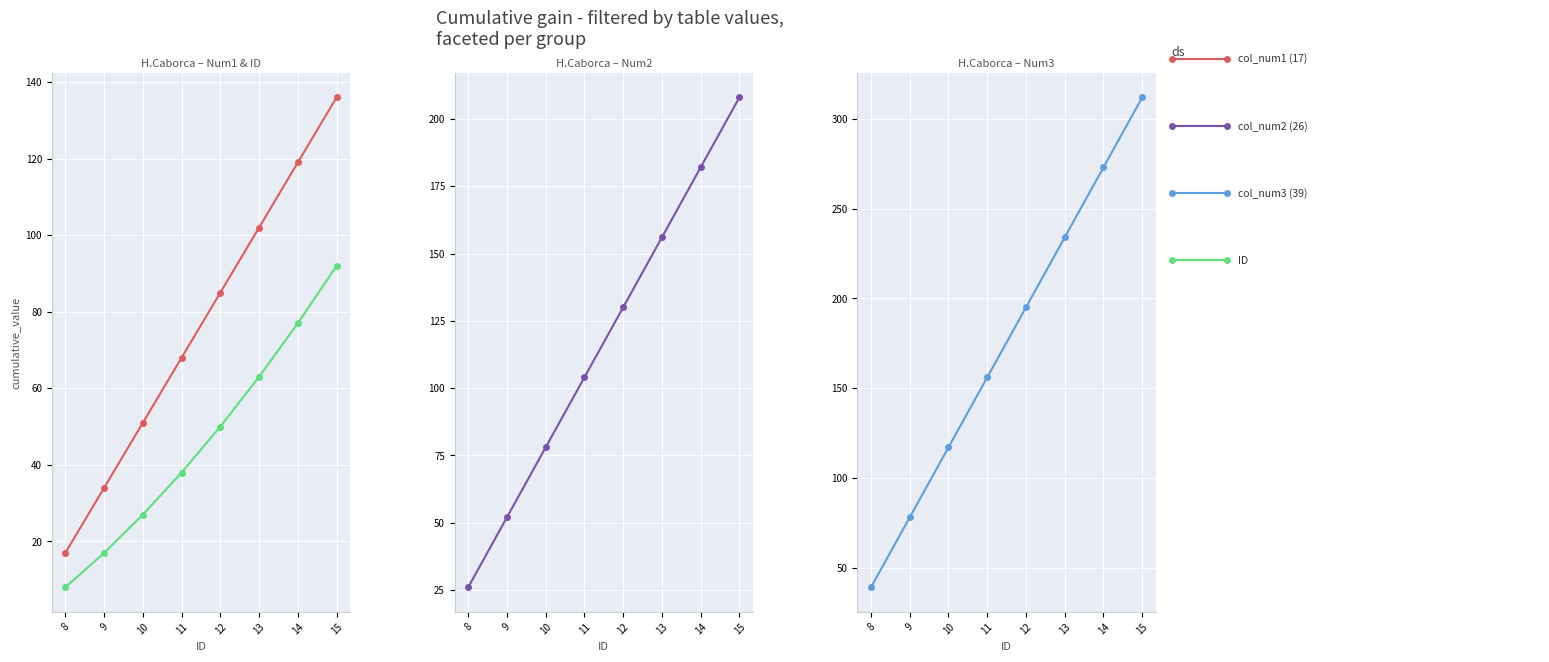

What is the value of the ID point at the 1st from the left?

8